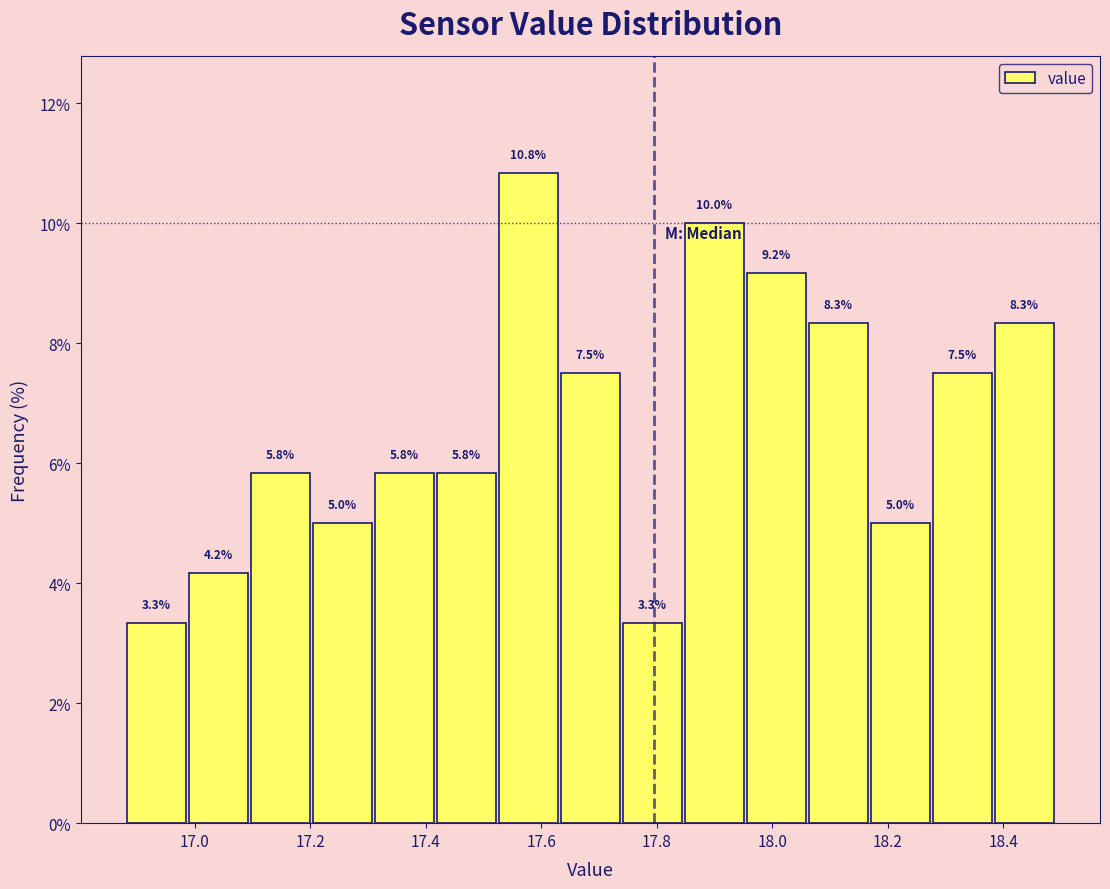

Reading left to right, transcribe this chart: for each bar, give the range it covers on the x-axis and its height. The bar edges are not printed on the chart, so give them approximately, as read against the axis.

16.88 to 16.98: 3.3
16.98 to 17.10: 4.2
17.10 to 17.20: 5.8
17.20 to 17.30: 5.0
17.30 to 17.42: 5.8
17.42 to 17.52: 5.8
17.52 to 17.64: 10.8
17.64 to 17.74: 7.5
17.74 to 17.84: 3.3
17.84 to 17.96: 10.0
17.96 to 18.06: 9.2
18.06 to 18.16: 8.3
18.16 to 18.28: 5.0
18.28 to 18.38: 7.5
18.38 to 18.50: 8.3